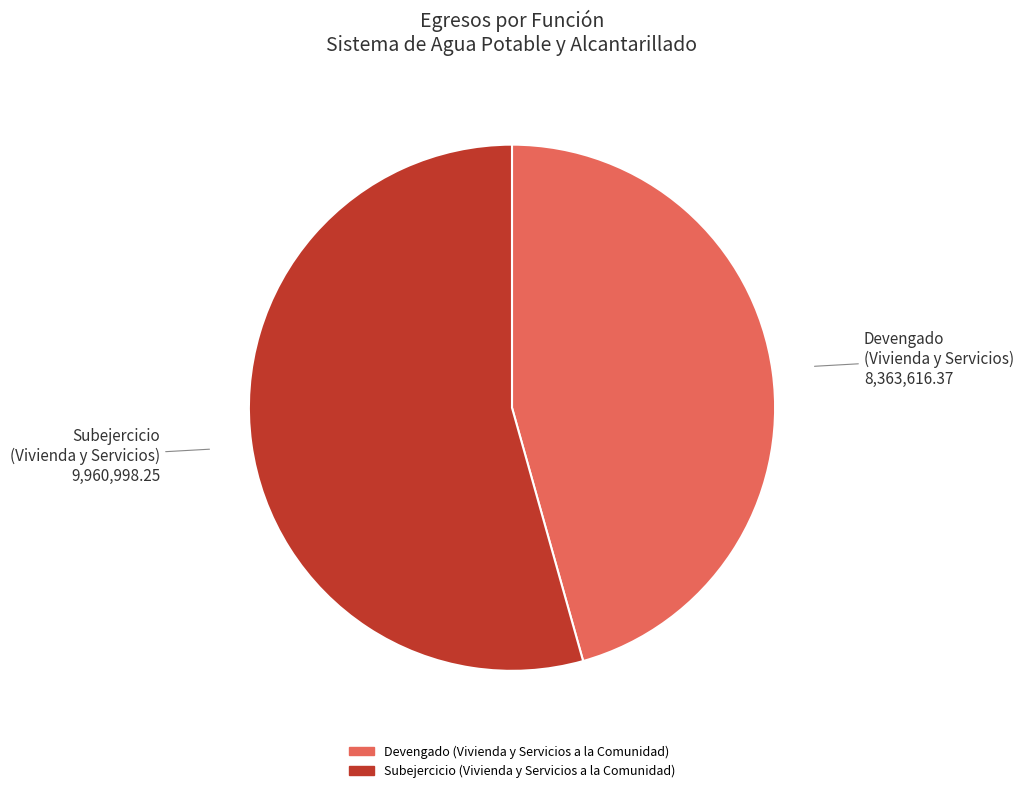

What is the largest slice in the pie chart?

Subejercicio (Vivienda y Servicios a la Comunidad)